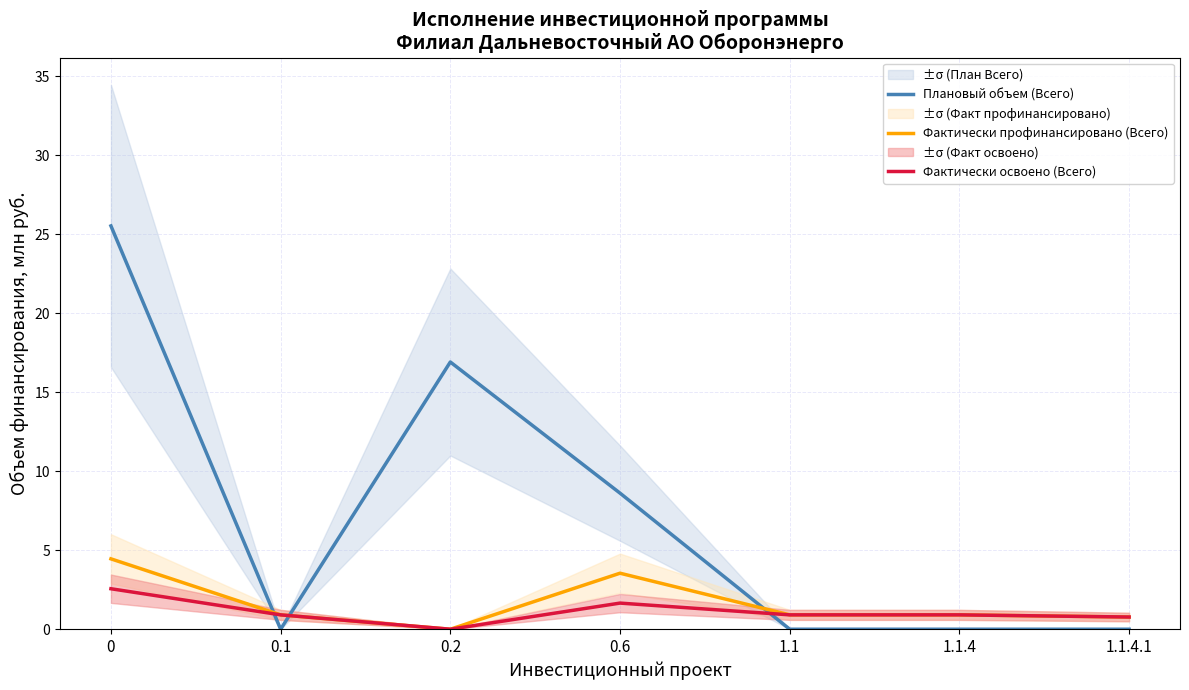

What is the difference between the highest and lowest values at 0.2?

16.9